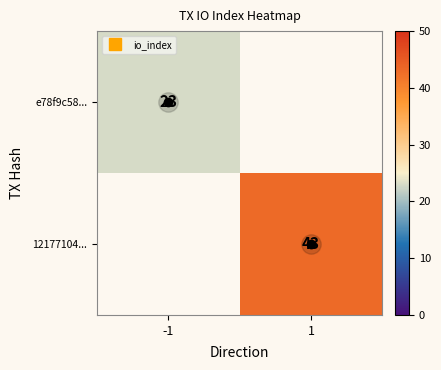

Is the value of 12177104... at 1 greater than the value of e78f9c58... at 1?

Yes